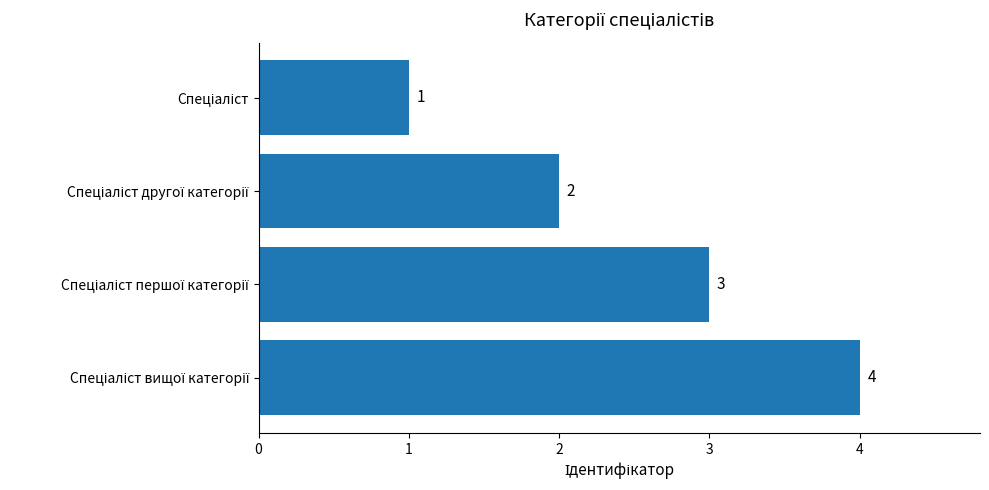

What is the value of the 1st bar from the top?

1